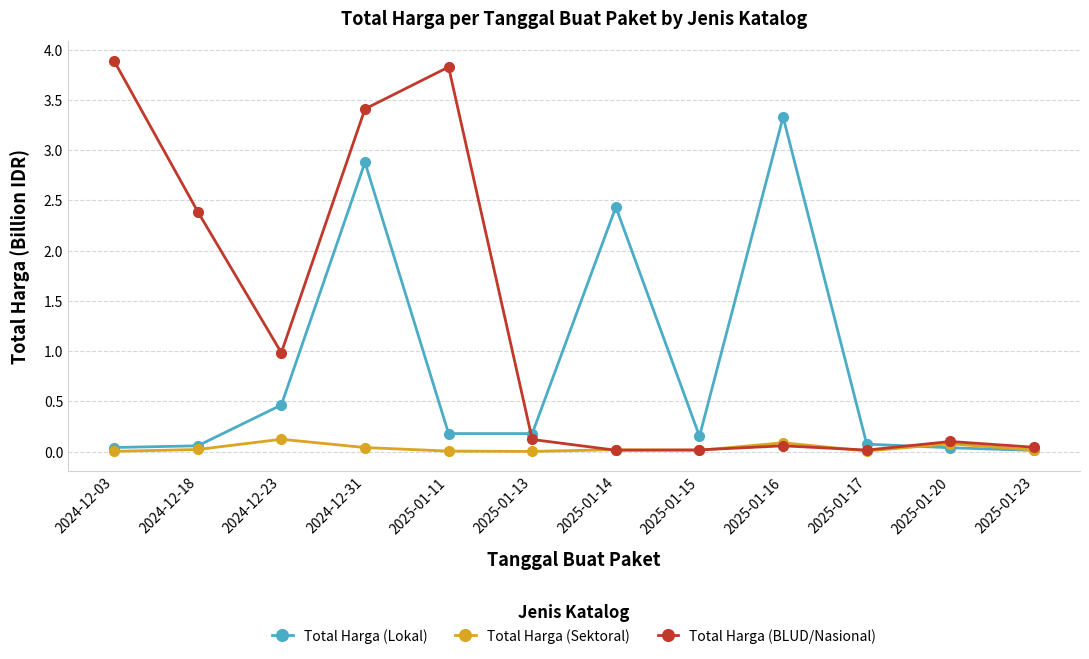

What is the maximum value shown in the chart?

3.9